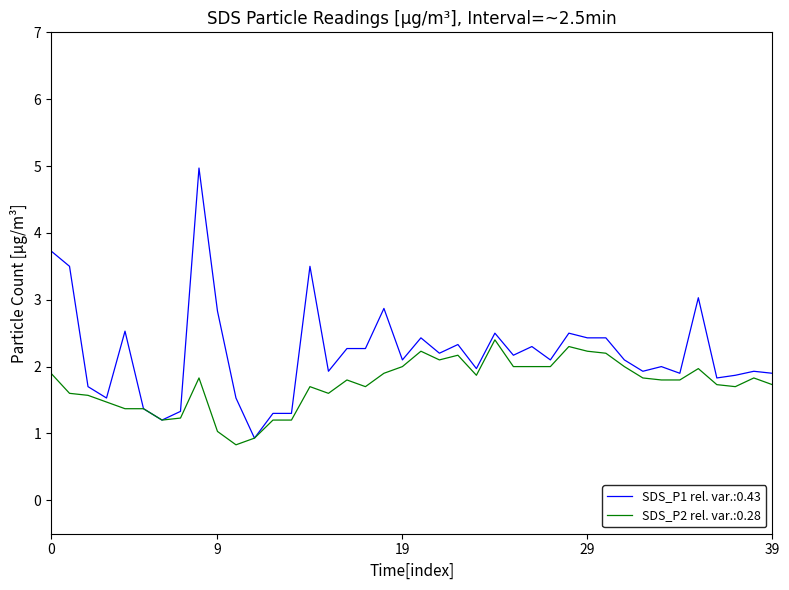

List the series in order of their overall mean, lowest first.

SDS_P2 rel. var.:0.28, SDS_P1 rel. var.:0.43